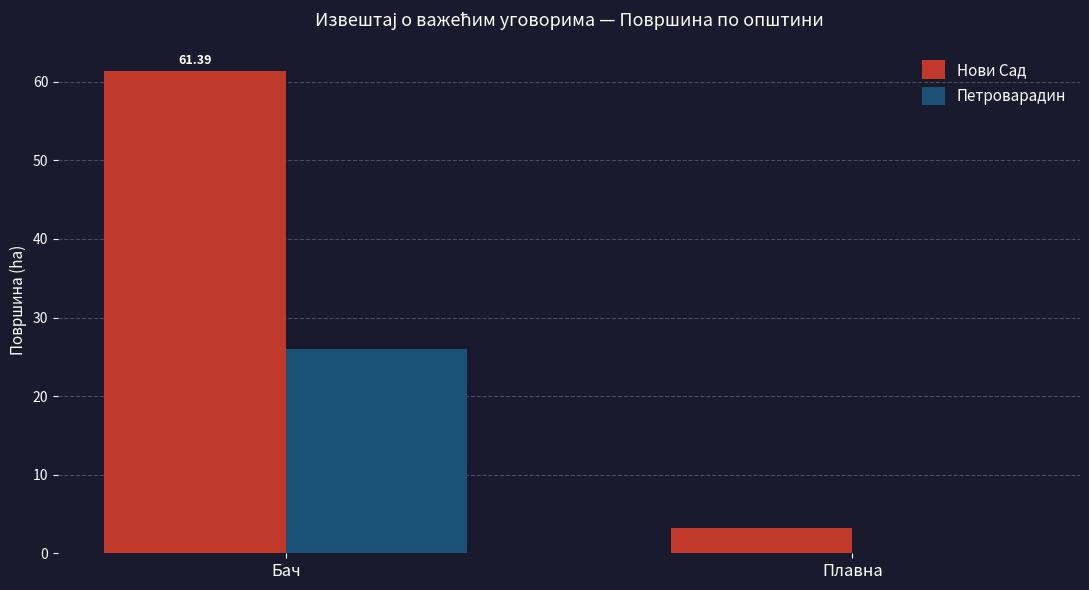

How many groups of bars are there?

2